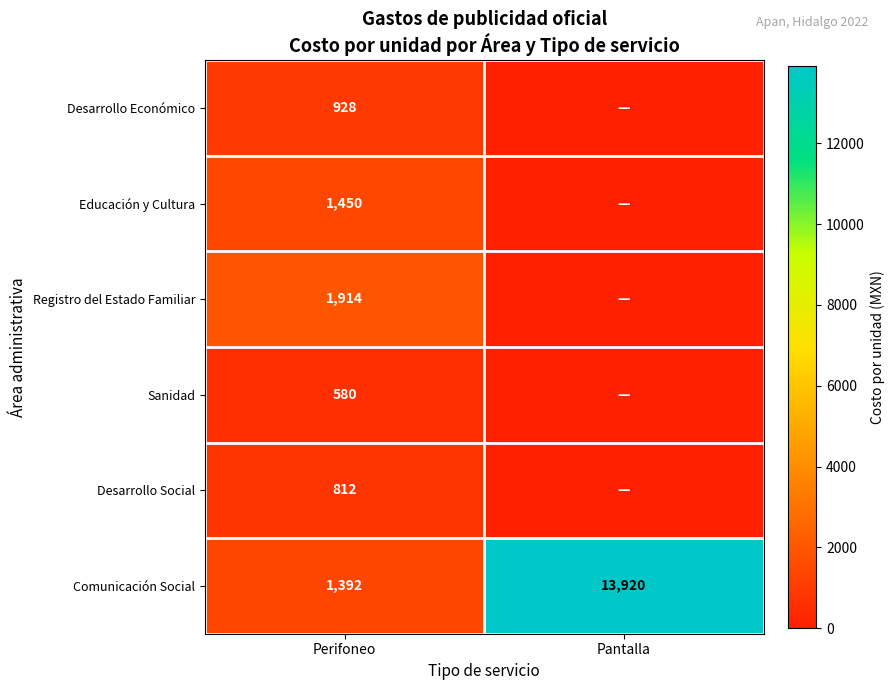

What is the sum of the Comunicación Social values at Pantalla and Perifoneo?

15312